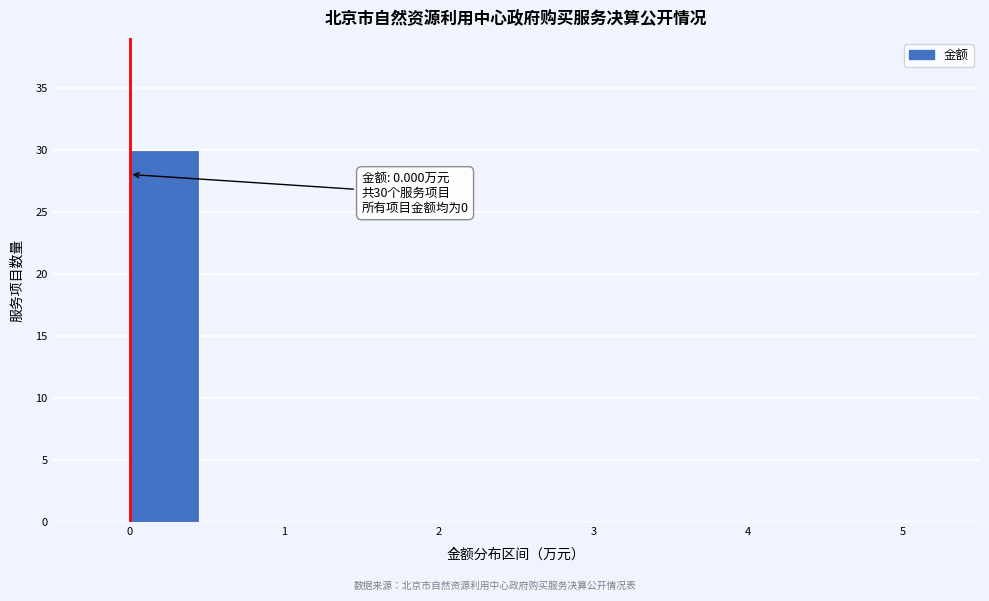

Over which range of the x-axis is the bar tallest?

0.0 to 0.5